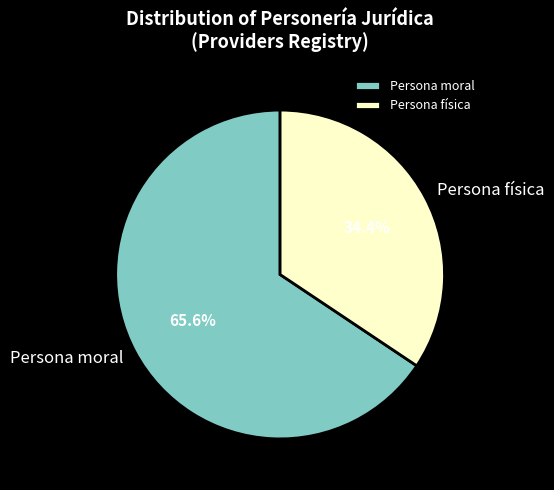

Which category has the biggest portion of the pie?

Persona moral